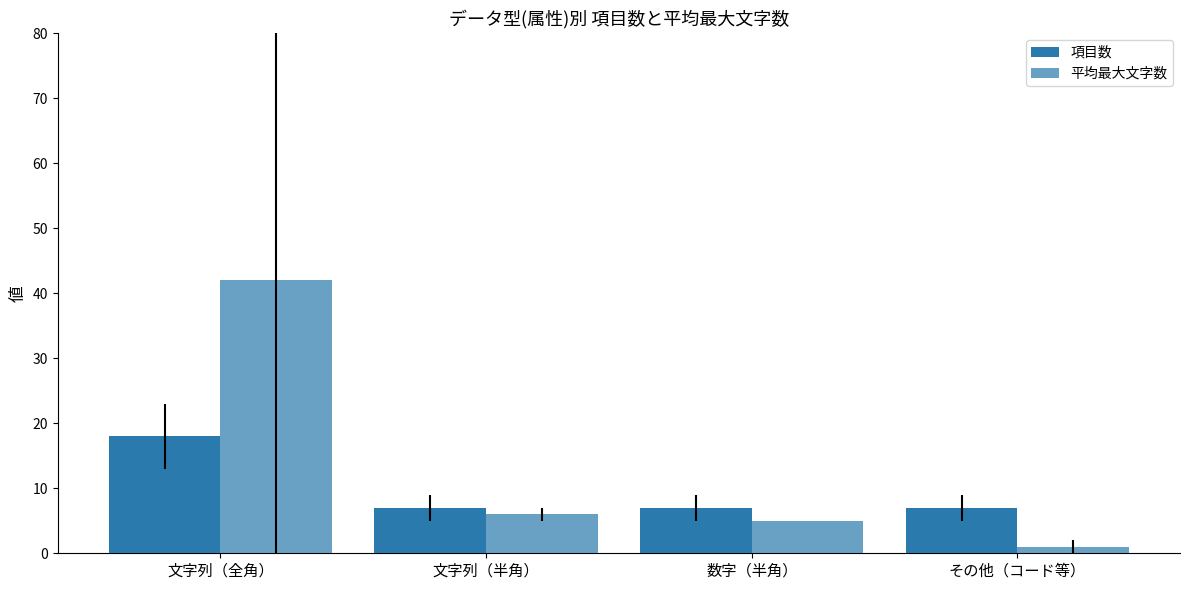

List the series in order of their peak value, highest first.

平均最大文字数, 項目数